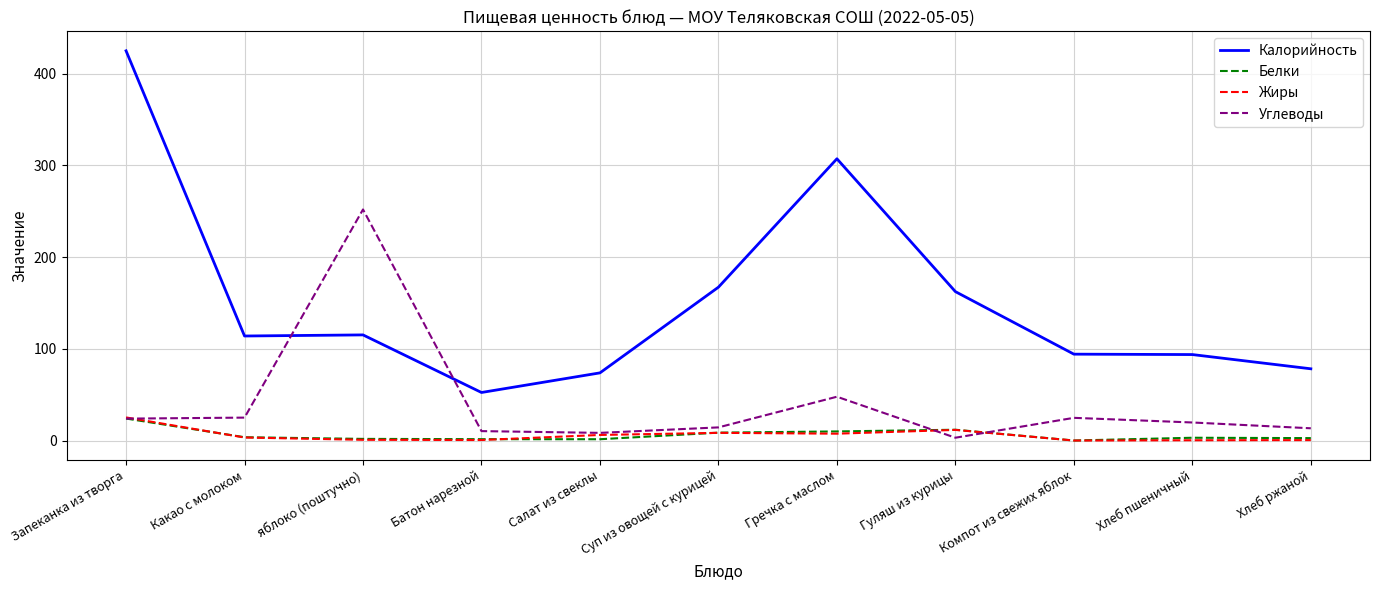

What is the difference between the maximum and minimum values in the Углеводы series?

248.9